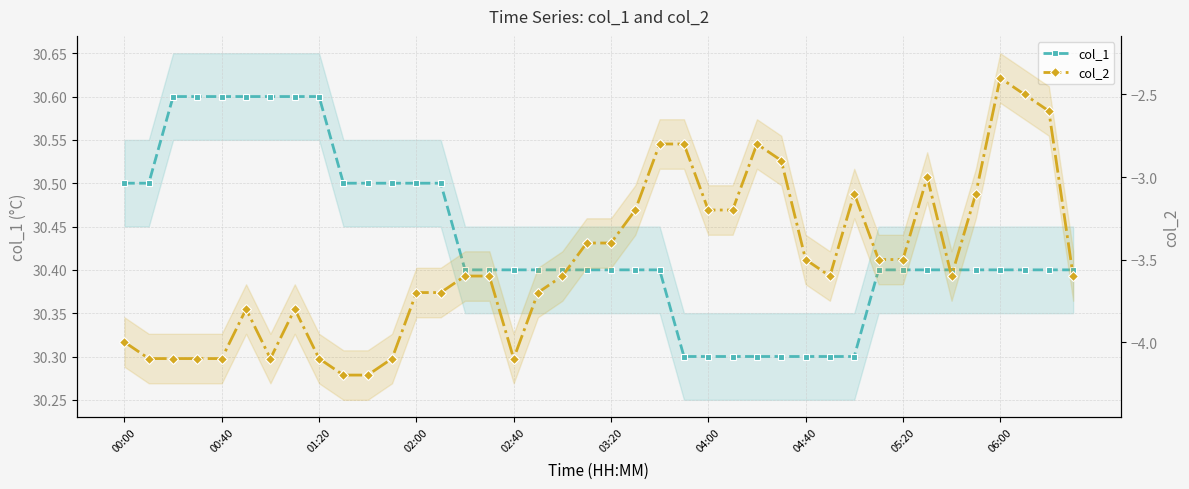

How many categories are shown in the chart?

40